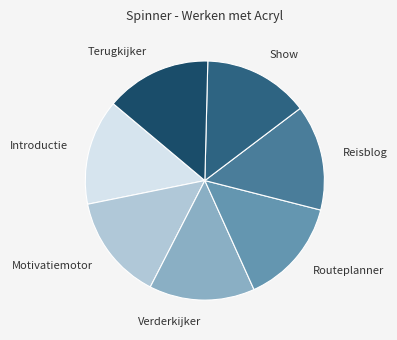

Is Show the majority of the pie?

No